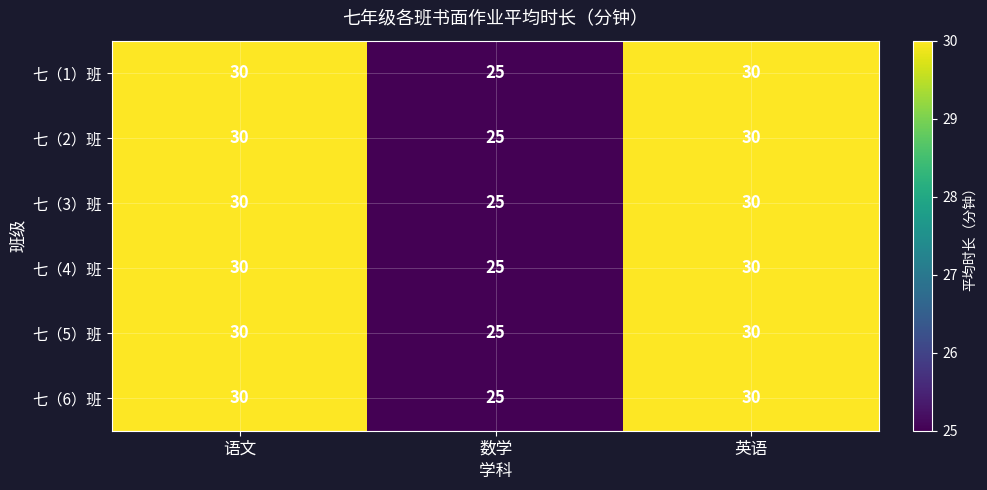

Reading left to right, extract all data points from this chart.

七（1）班: 语文=30	数学=25	英语=30
七（2）班: 语文=30	数学=25	英语=30
七（3）班: 语文=30	数学=25	英语=30
七（4）班: 语文=30	数学=25	英语=30
七（5）班: 语文=30	数学=25	英语=30
七（6）班: 语文=30	数学=25	英语=30